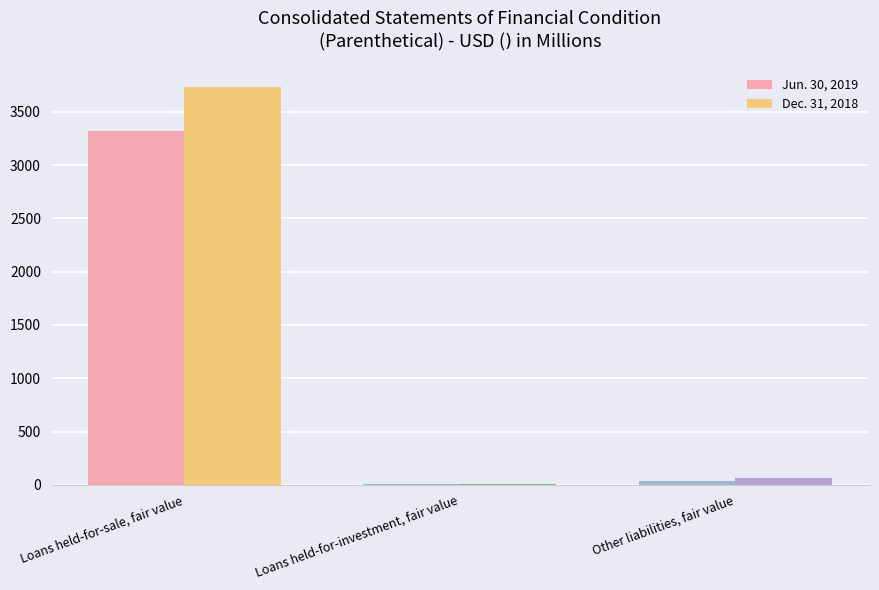

The value of Jun. 30, 2019 at Loans held-for-sale, fair value is 3317. True or false?

True